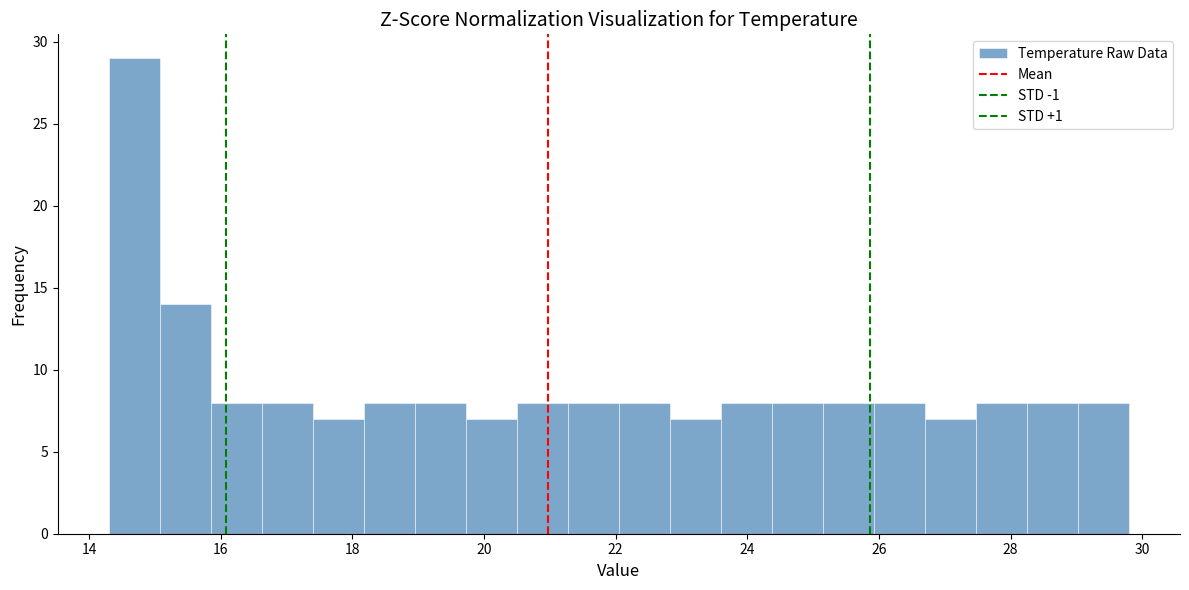

Read against the x-axis, roughly where is the centre of the tallest bar?

14.6